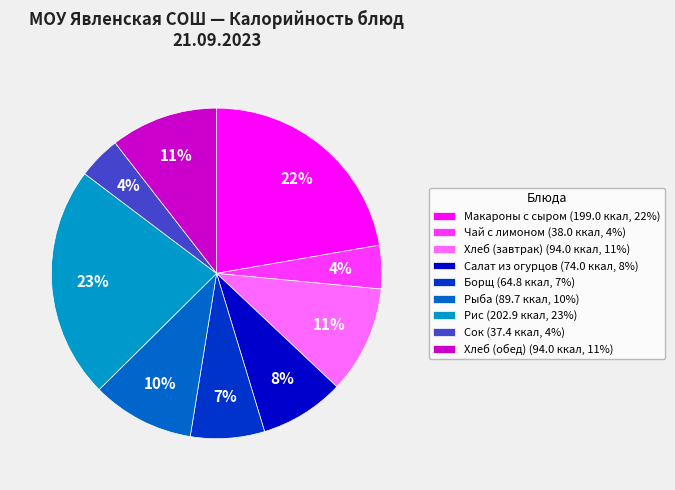

To the nearest percent, what is the average slice percentage?

11%